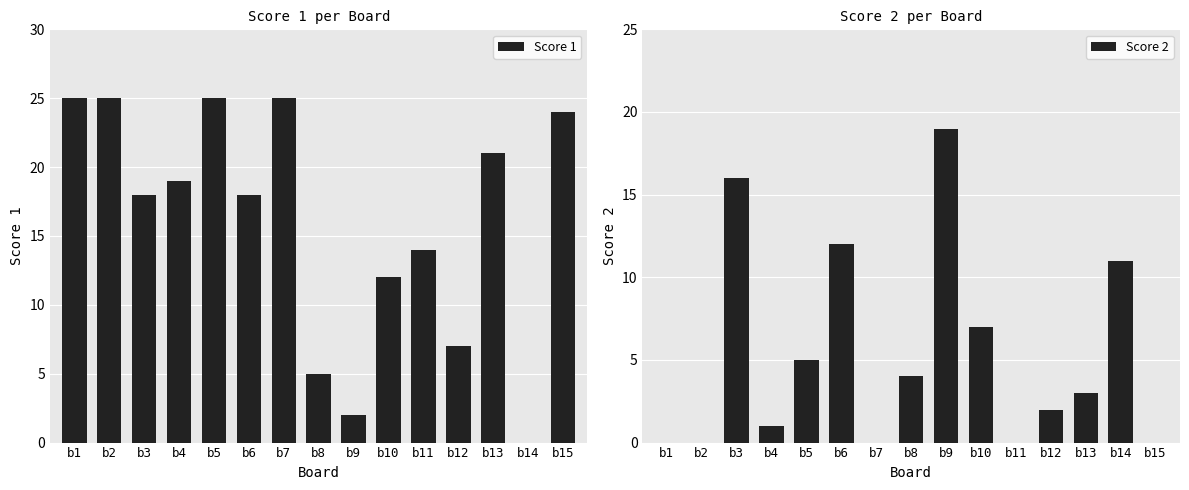

Rank the series by their maximum value, from lowest to highest.

Score 2, Score 1